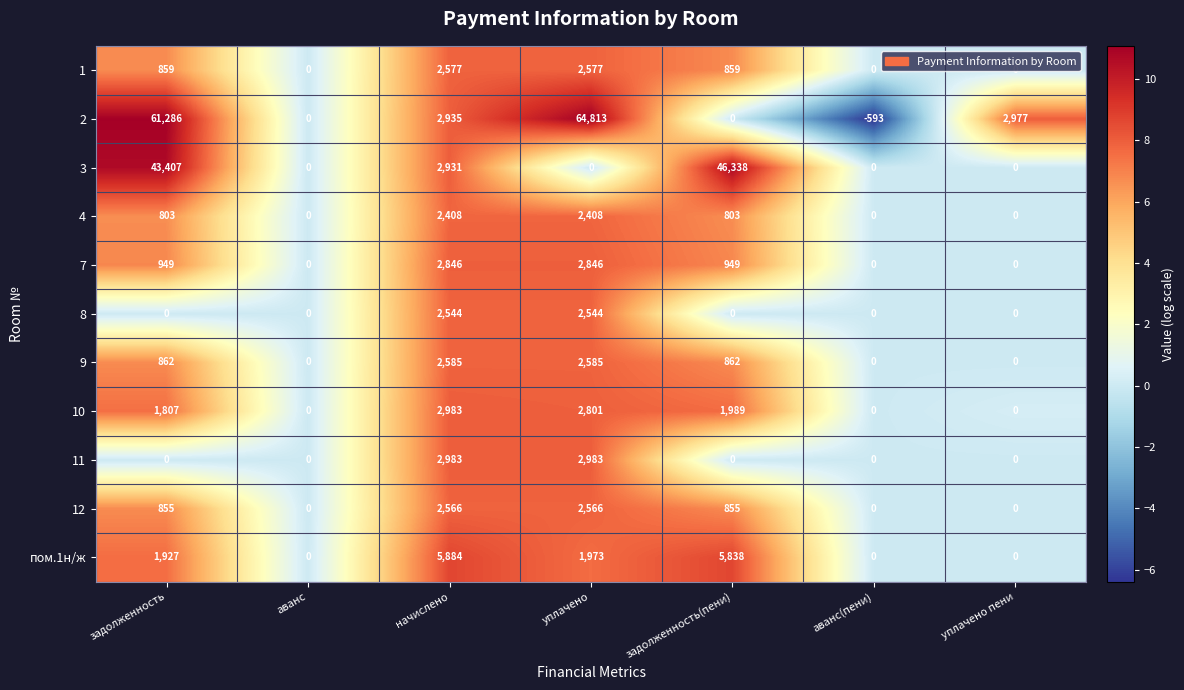

What is the spread (max minus min) of values at начислено?

3476